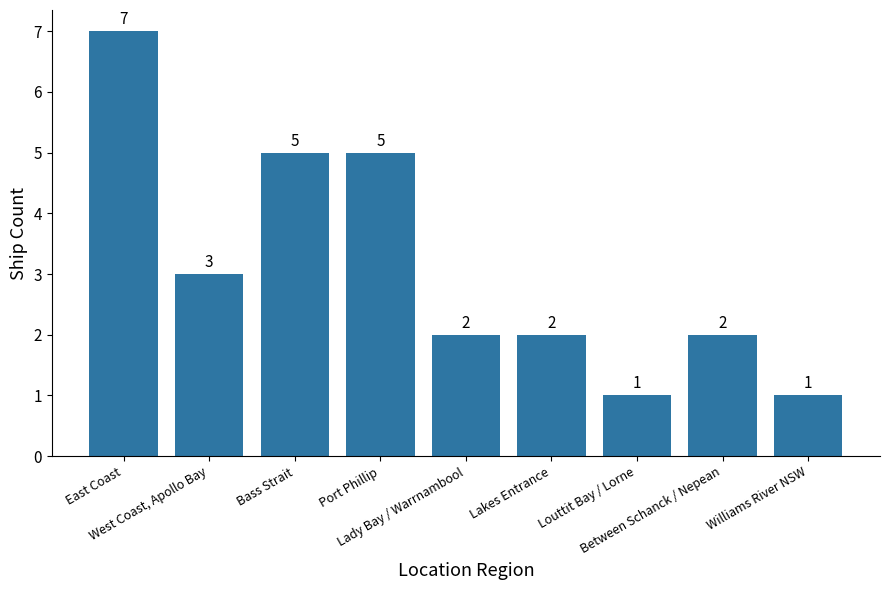

Count the number of data series in this chart.

1